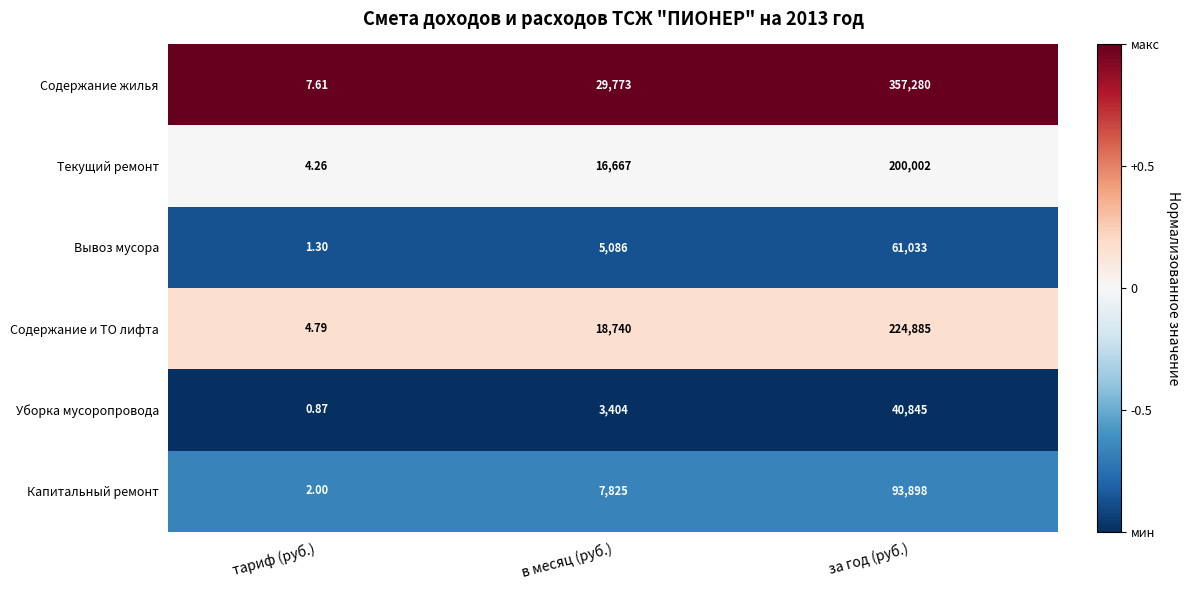

At which category does the chart reach its minimum across all series?

тариф (руб.)